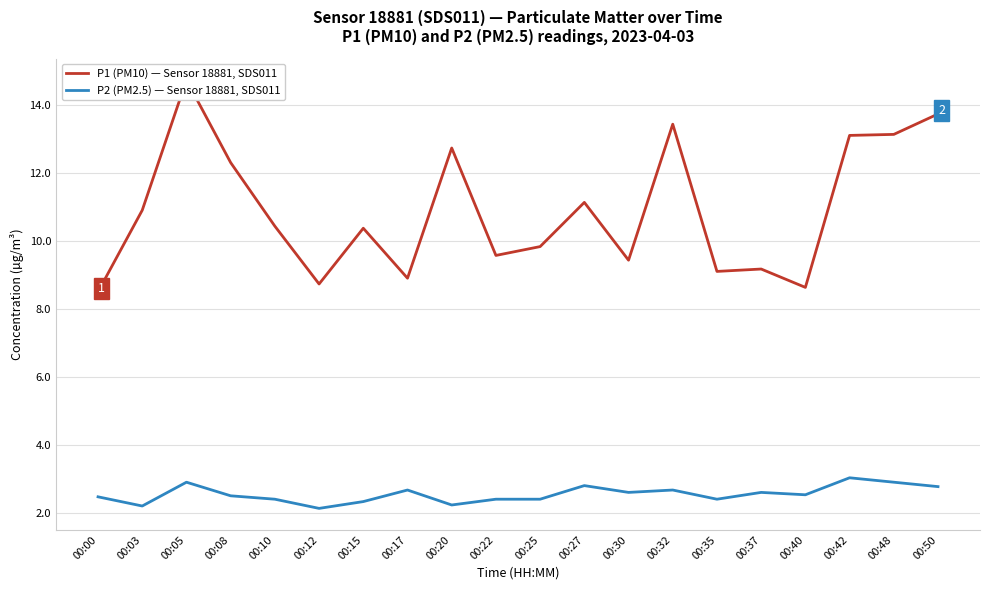

Which series changed the most between 00:22 and 00:25?

P1 (PM10) — Sensor 18881, SDS011